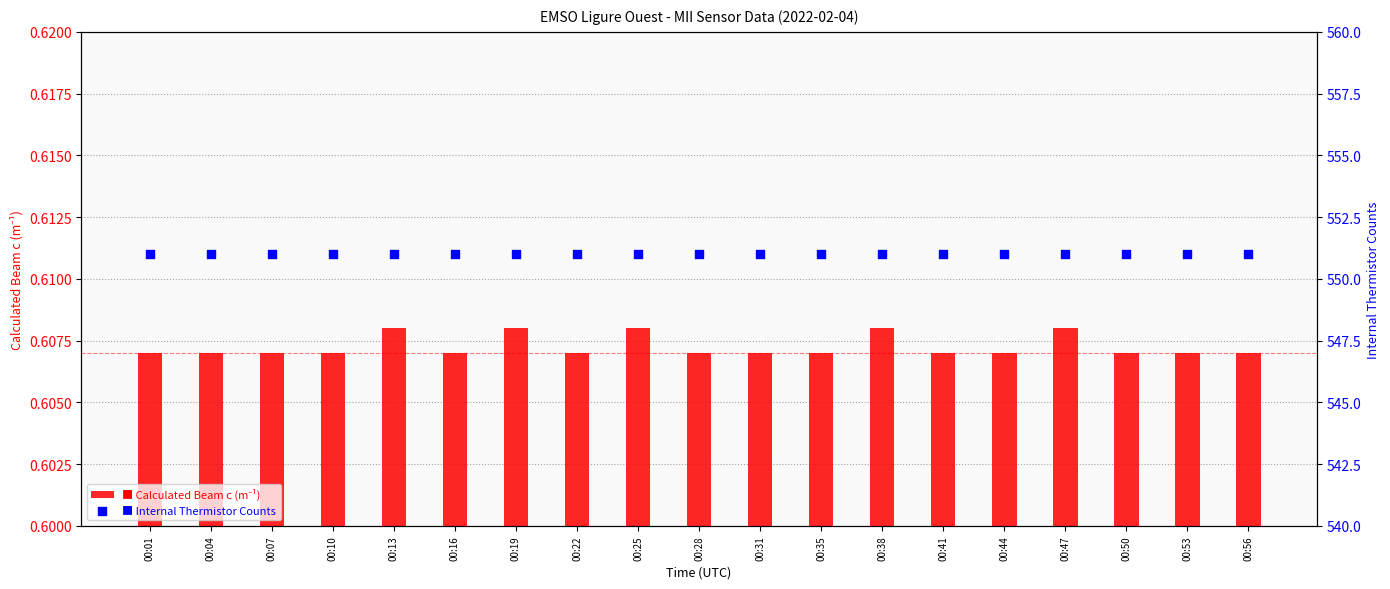

At how many categories does at least one series exceed 257?

19